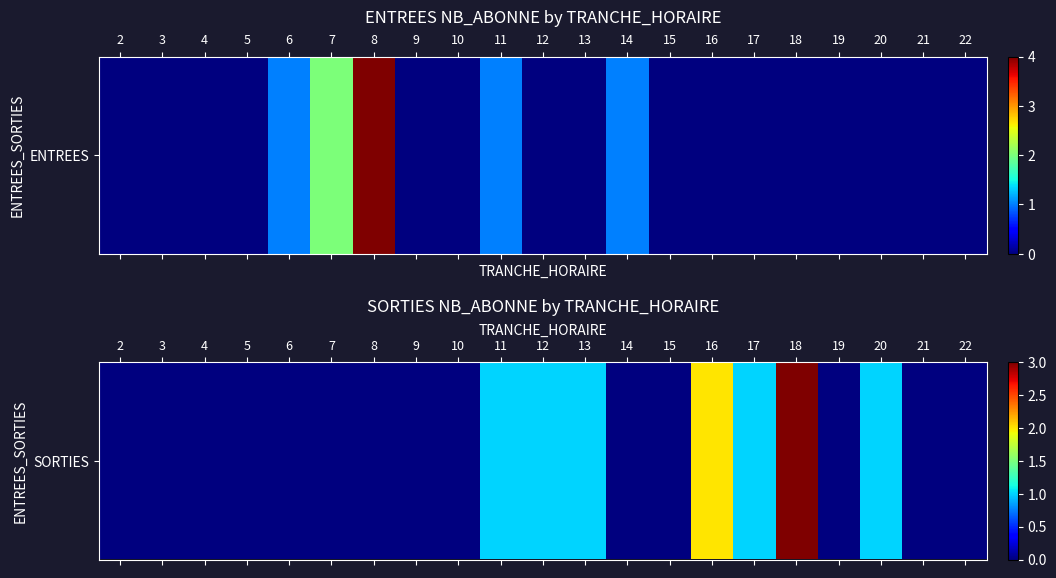

Reading left to right, transcribe all the data shown in this chart.

2=0	3=0	4=0	5=0	6=0	7=0	8=0	9=0	10=0	11=1	12=1	13=1	14=0	15=0	16=2	17=1	18=3	19=0	20=1	21=0	22=0